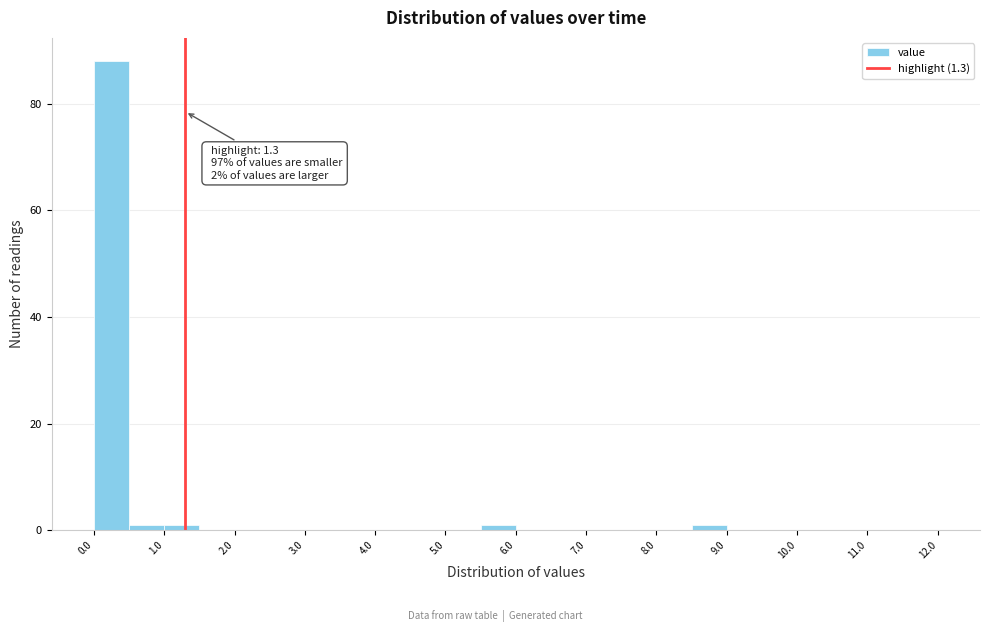

Over which range of the x-axis is the bar tallest?

0.0 to 0.5